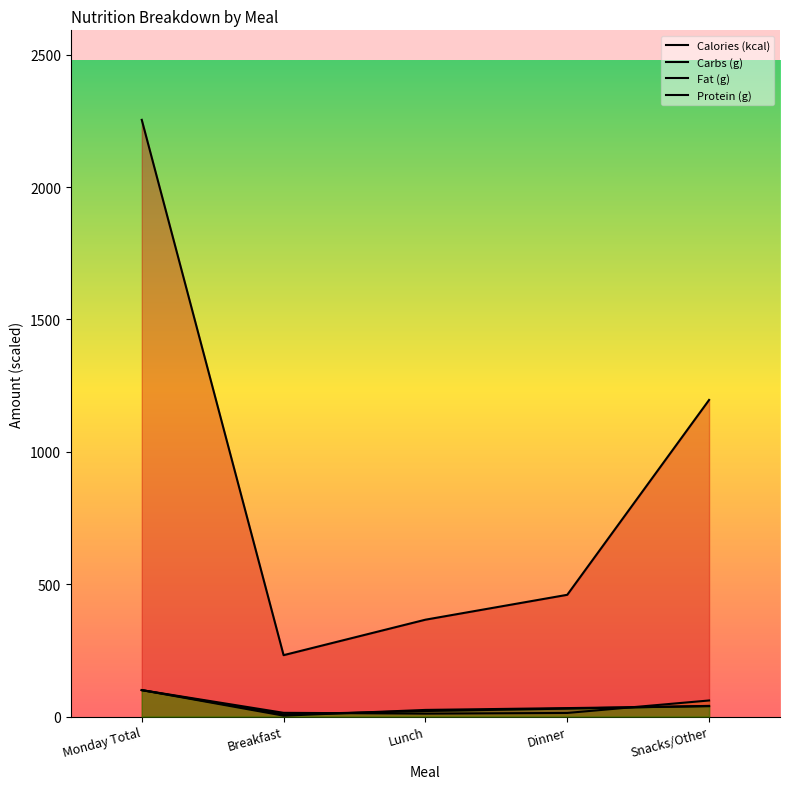

Rank the series by their maximum value, from highest to lowest.

Calories (kcal), Carbs (g), Fat (g), Protein (g)